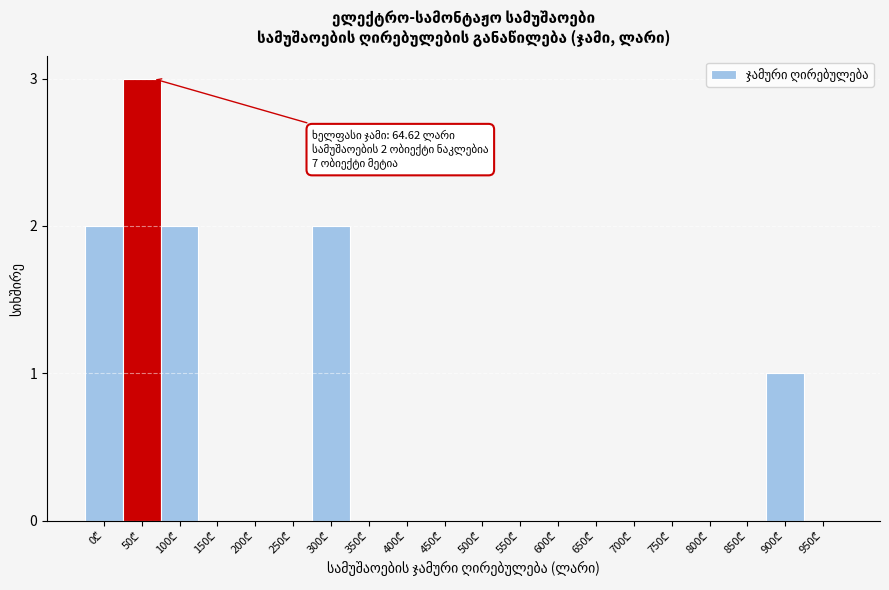

What is the sum of all values?

10